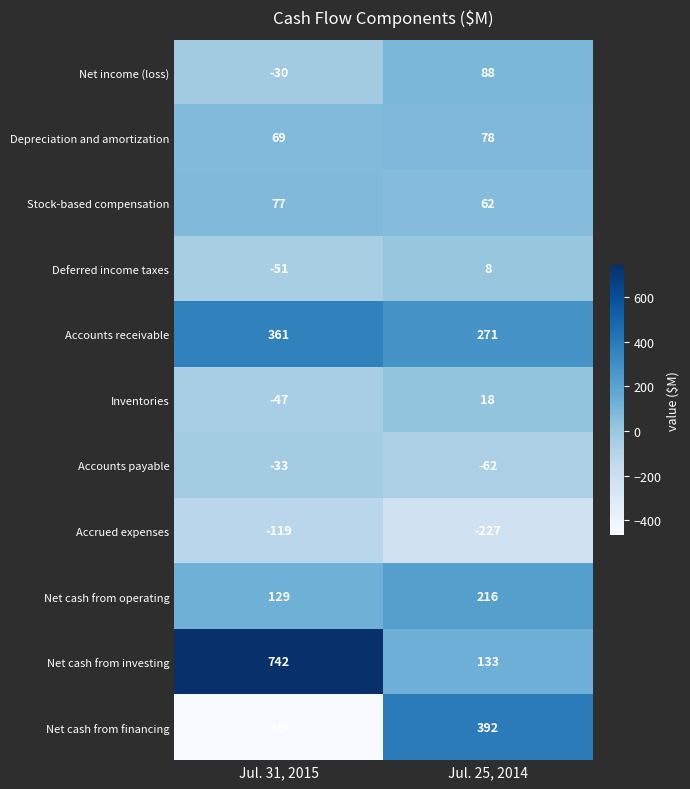

True or false: Net cash from financing has a value of 85 at Jul. 25, 2014.

False